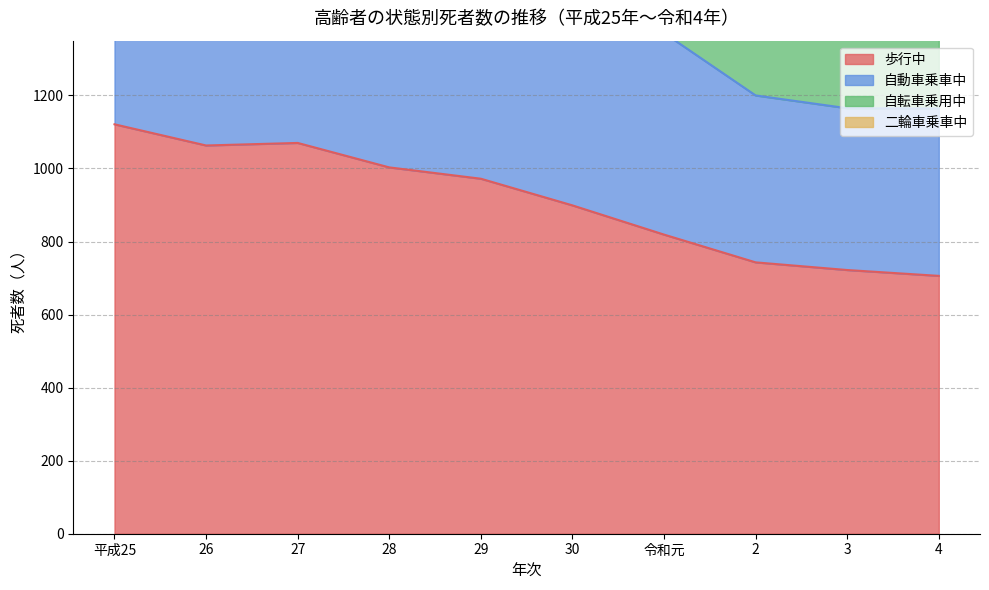

What position from the right is 2?

3